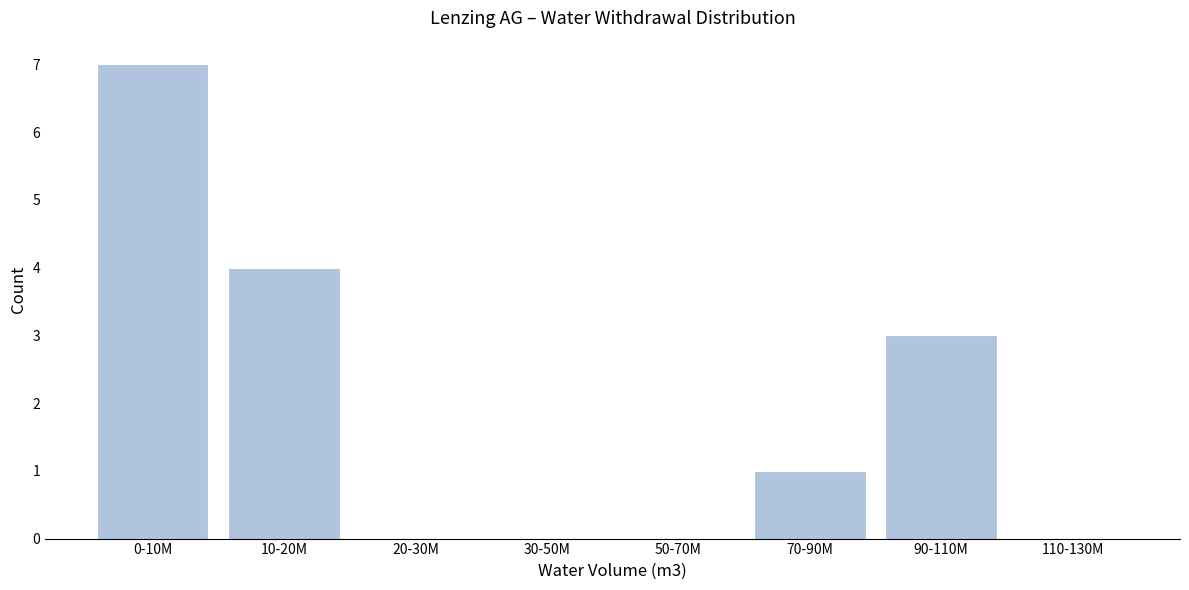

Reading right to left, what are all the values shown in this chart?

110-130M=0	90-110M=3	70-90M=1	50-70M=0	30-50M=0	20-30M=0	10-20M=4	0-10M=7